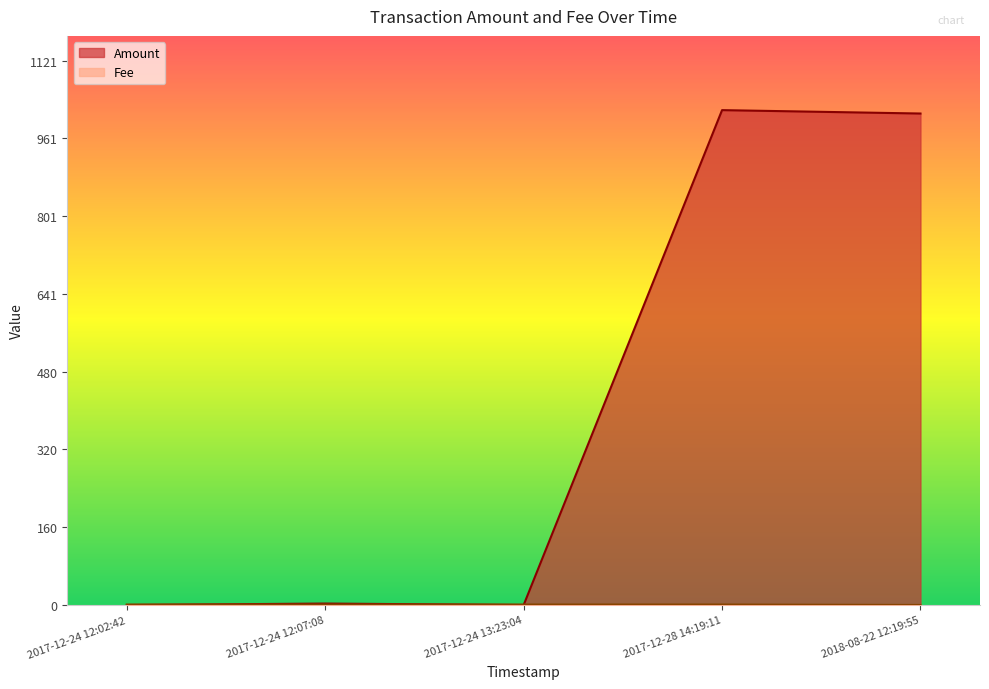

Where do Fee and Amount first cross each other?

2017-12-24 12:02:42 and 2017-12-24 12:07:08